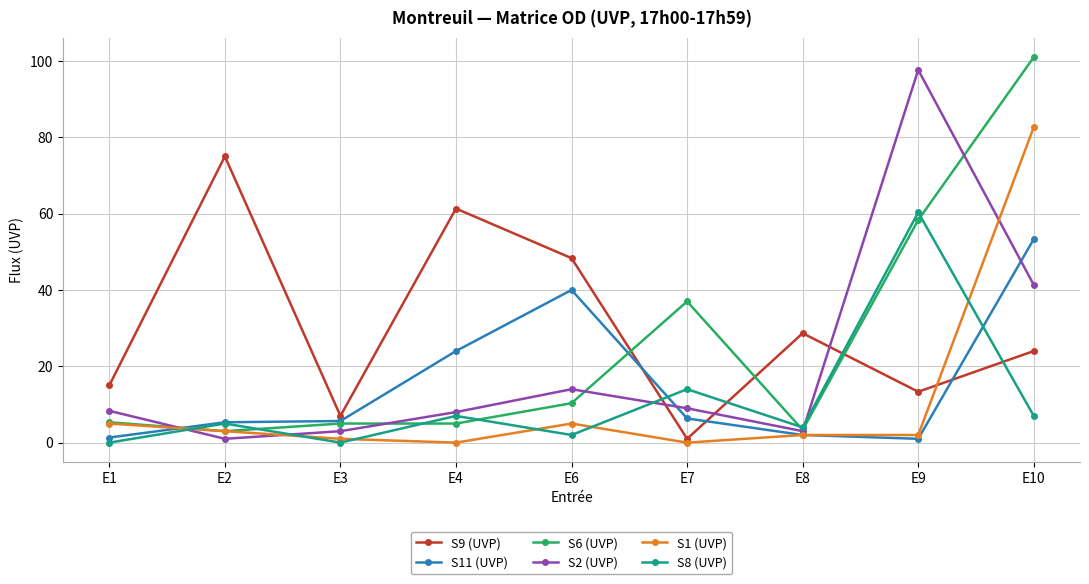

Which series changed the most between E1 and E8?

S9 (UVP)